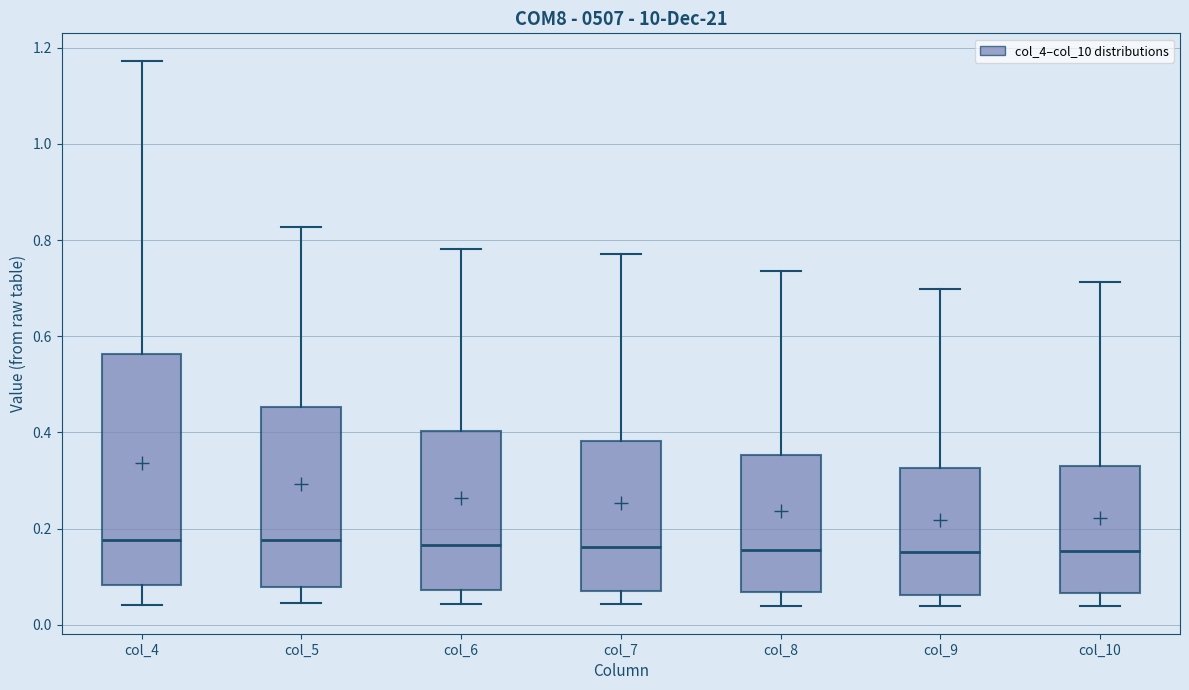

Which box is the tallest, from its lower edge to its upper edge?

col_4